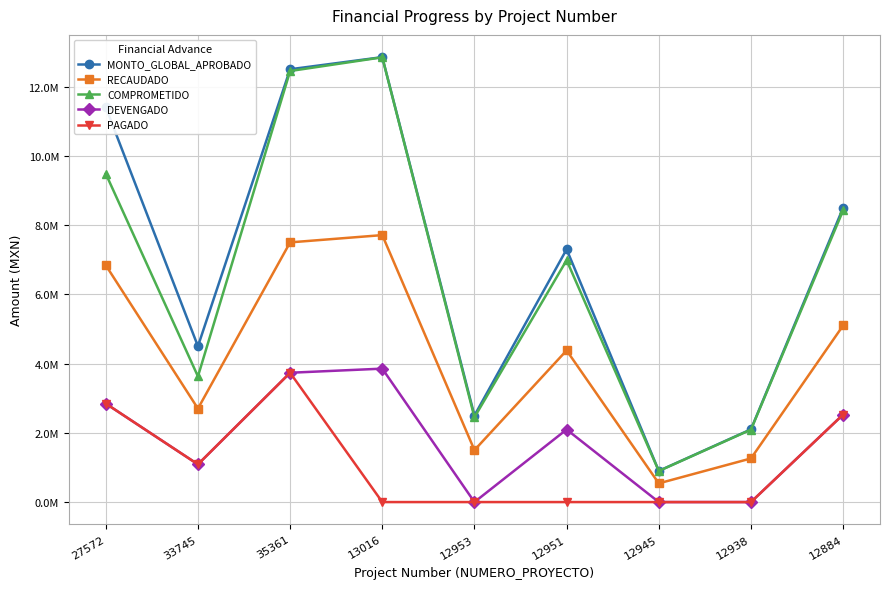

What is the difference between the highest and lowest values at 12884?

5972501.9